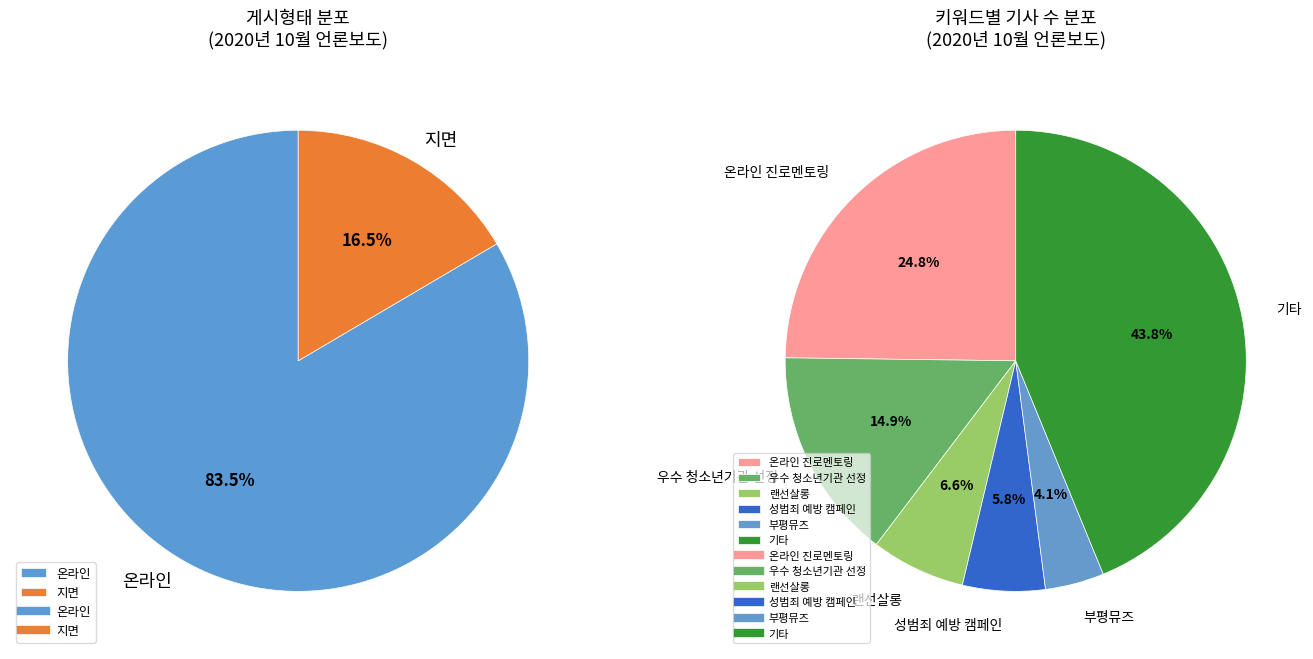

Rank the categories by value from highest to lowest.

온라인, 지면